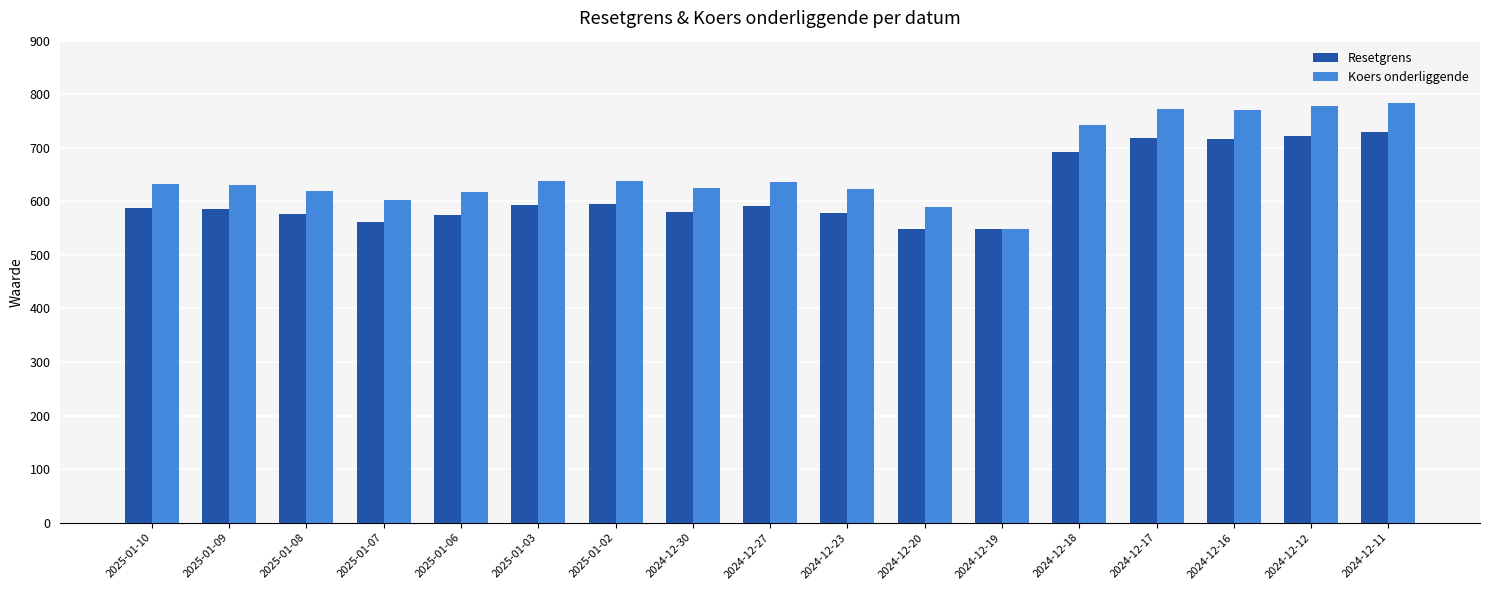

What is the label of the 11th bar from the right?

2025-01-02